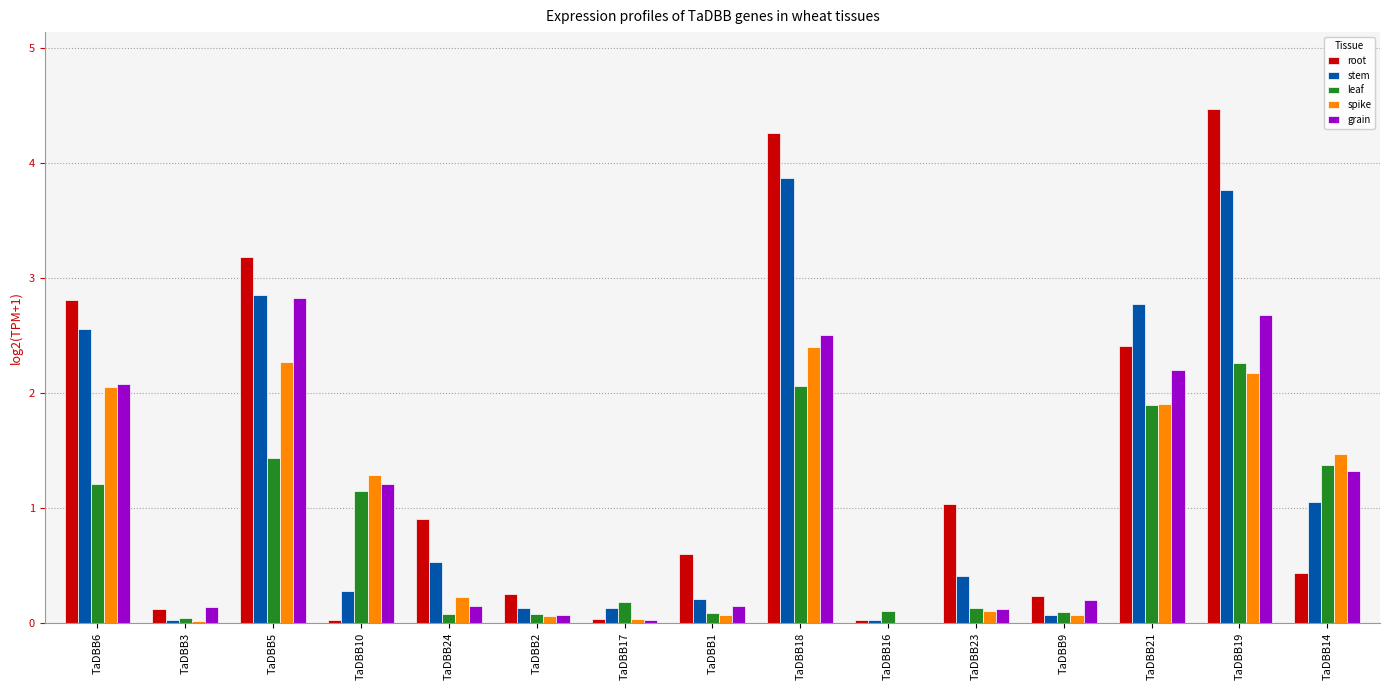

True or false: root has a value of 4.3 at TaDBB18.

True